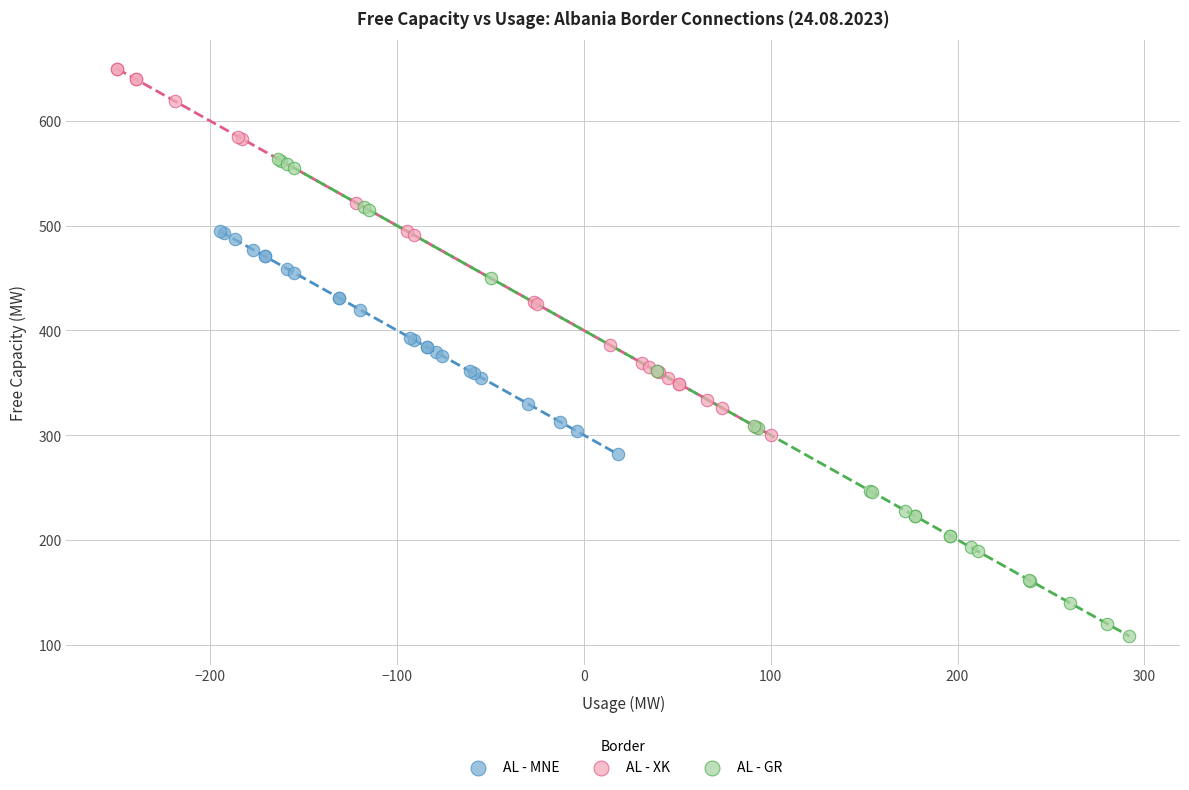

What are all the series names shown in the legend?

AL - MNE, AL - XK, AL - GR